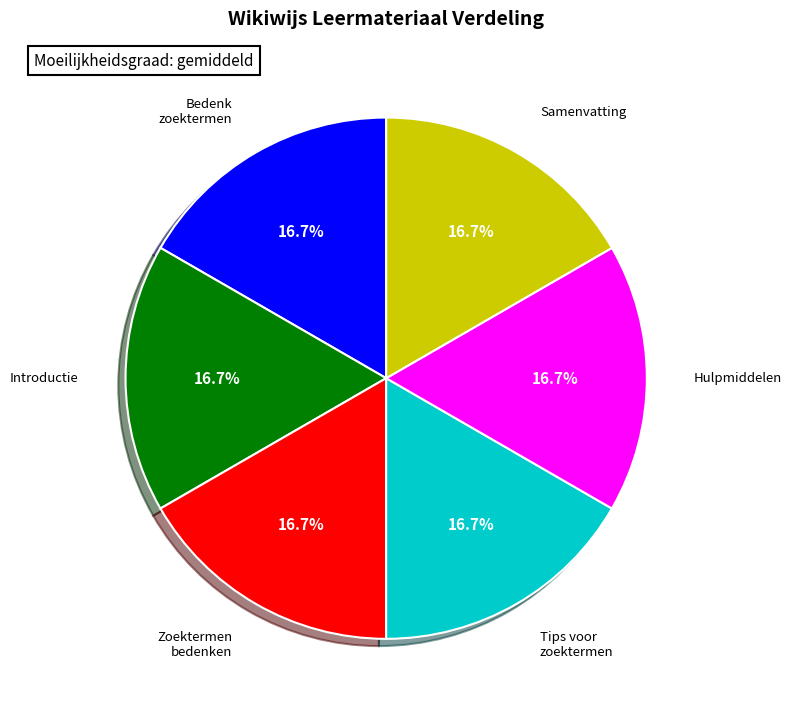

Is there a majority slice in this chart?

No